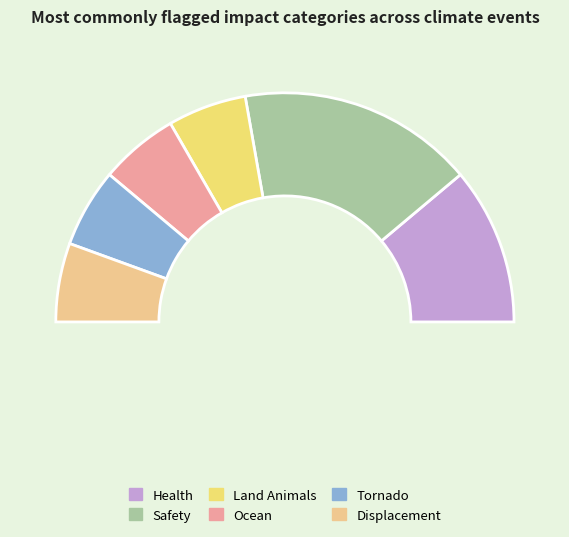

Count the number of slices in the pie.

3